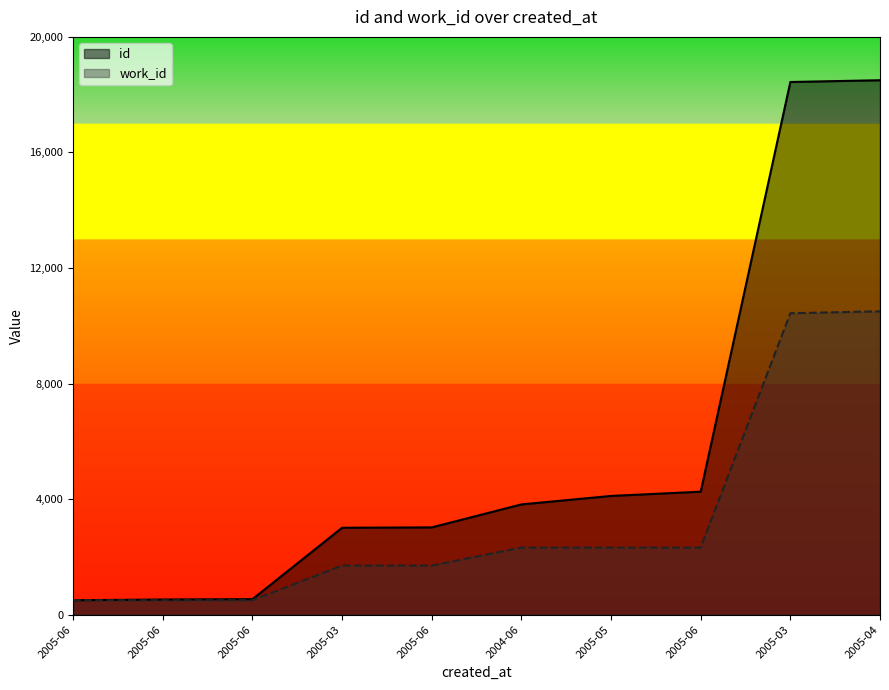

True or false: work_id and id intersect in this chart.

False